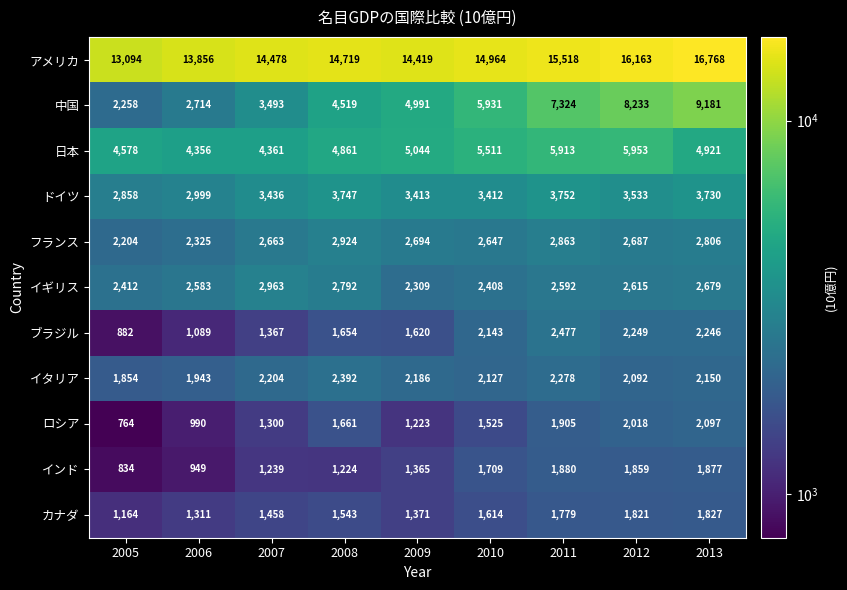

Which category has the lowest value across all series?

2005